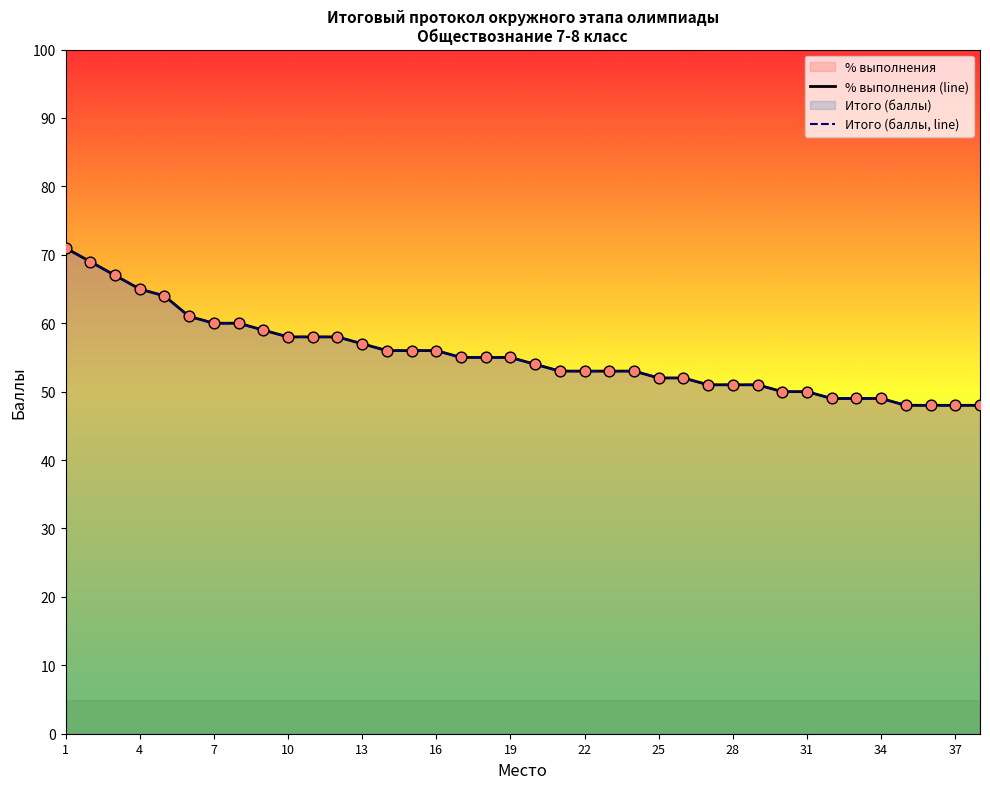

At which category is the sum across all series the highest?

1